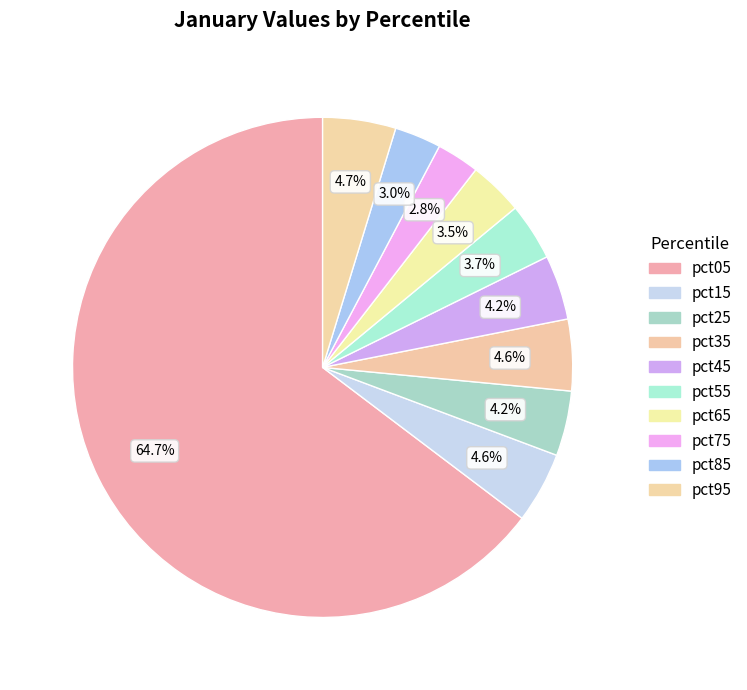

Which slice is the smallest?

pct75